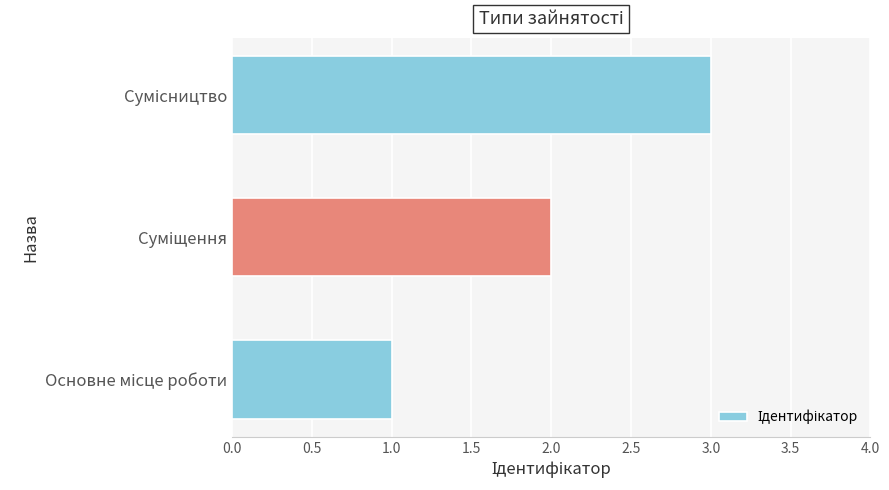

What is the sum of all values?

6